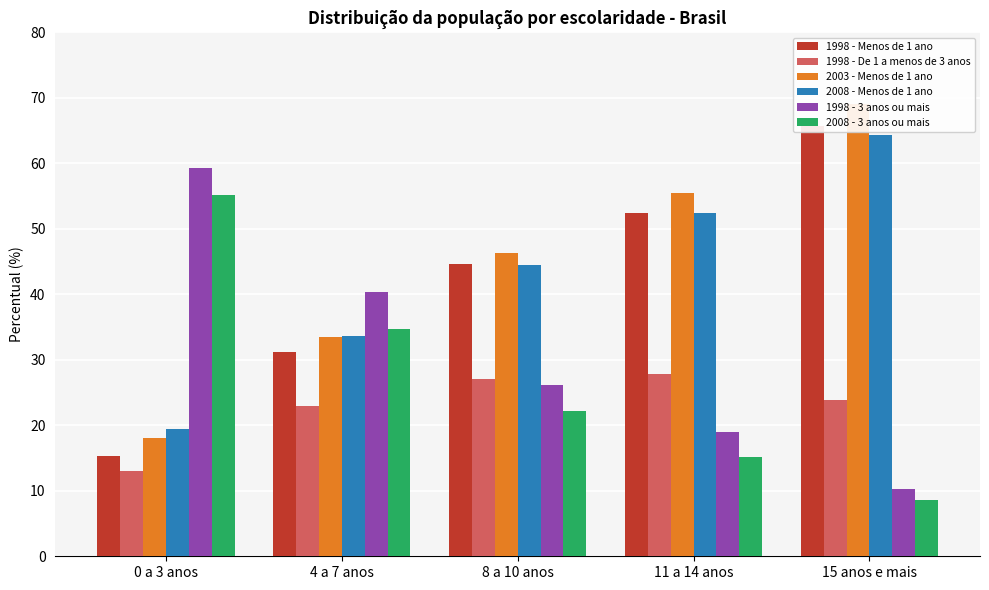

The 1998 - Menos de 1 ano series shows 93.0 at 11 a 14 anos. True or false?

False